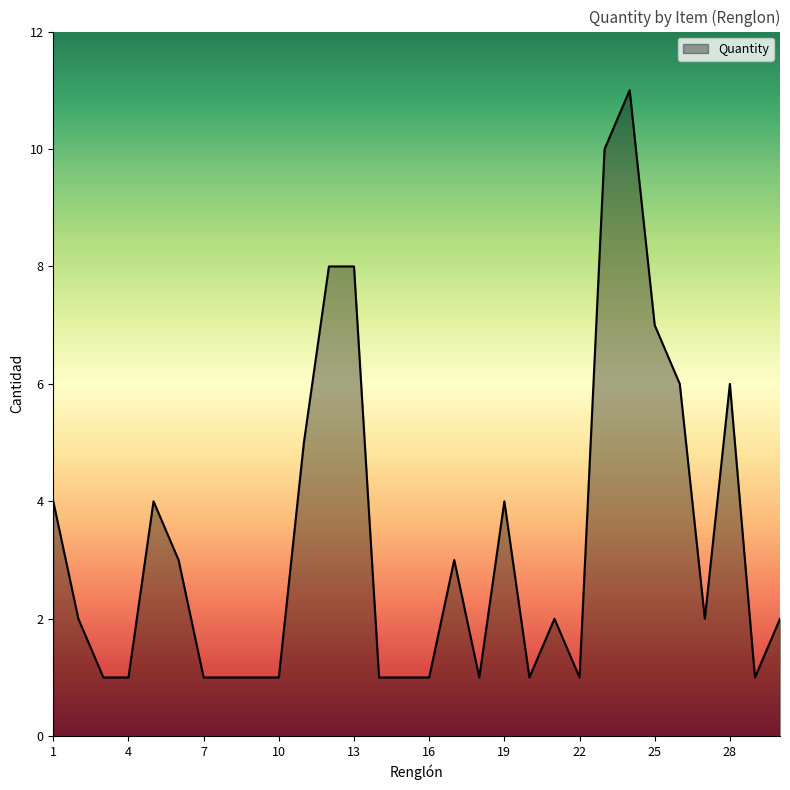

What is the maximum value shown in the chart?

11